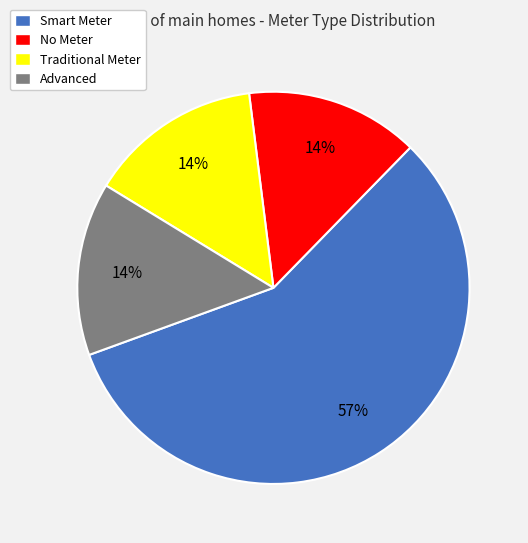

Does any single category account for the majority?

Yes